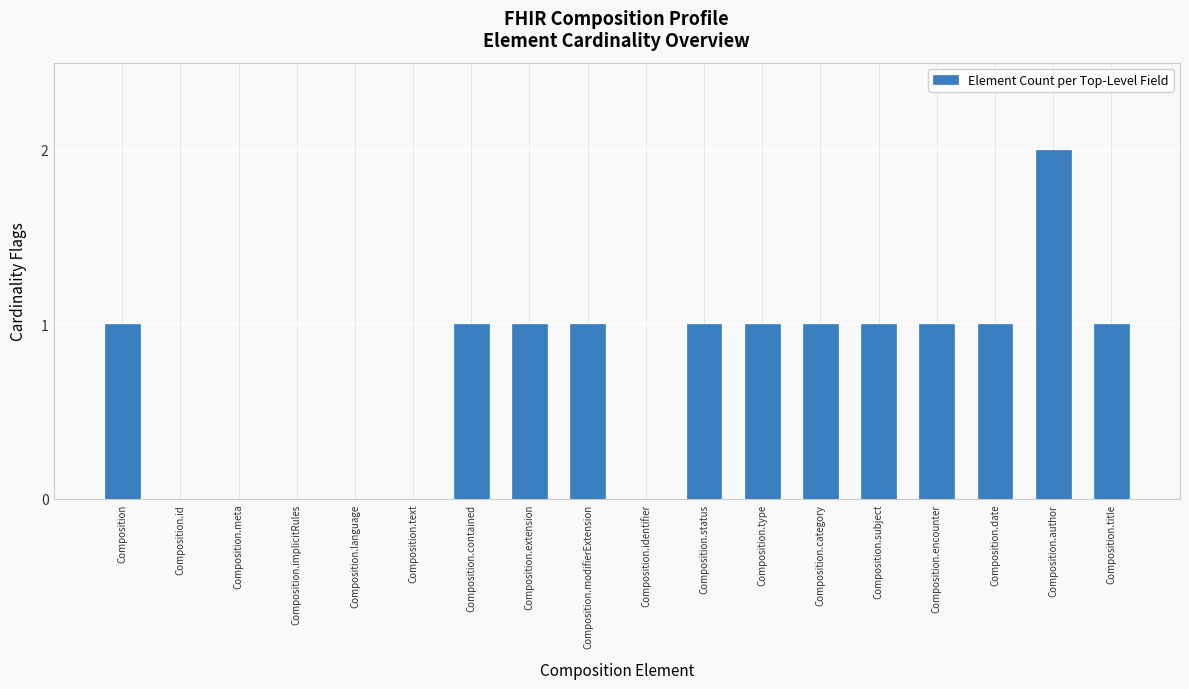

The value at Composition.subject is 2. True or false?

False